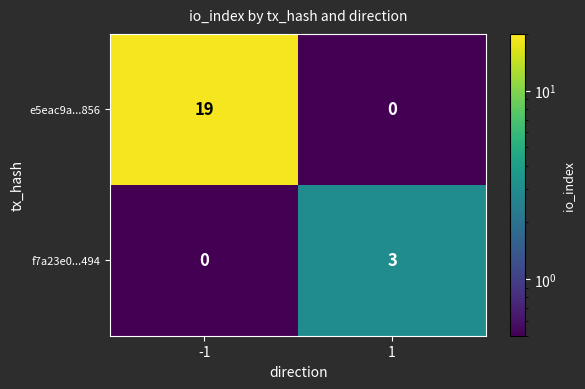

What is the difference between the highest and lowest values at 1?

3